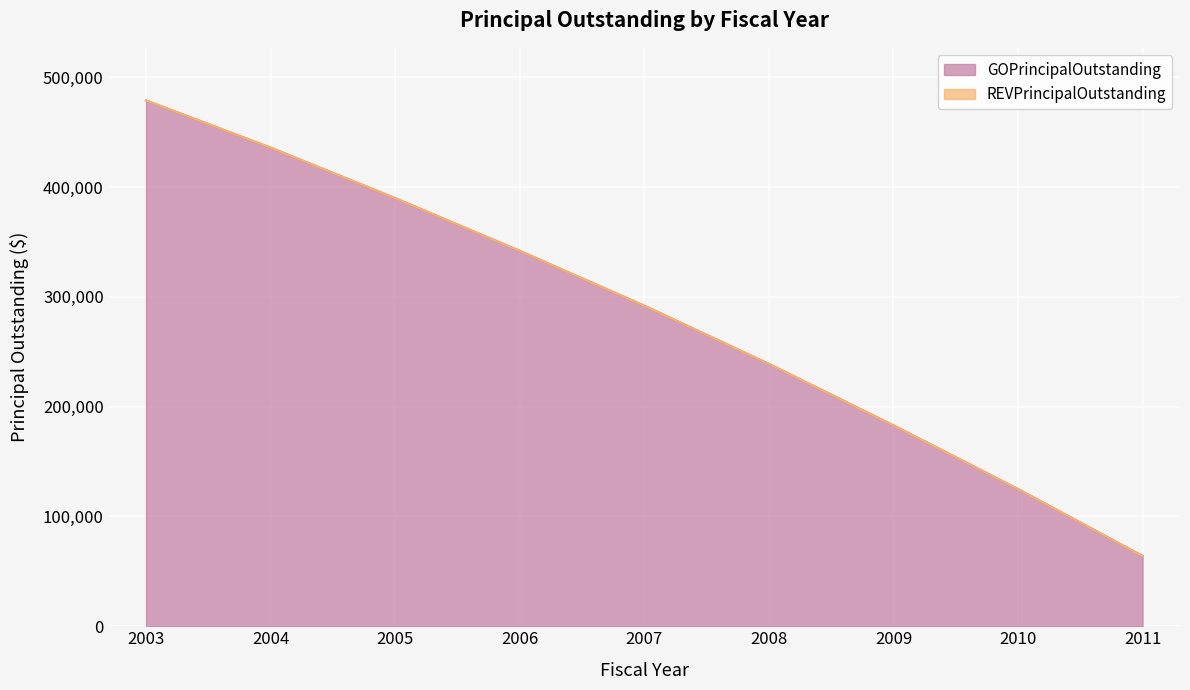

Reading left to right, transcribe all the data shown in this chart.

479000	436000	390000	342000	292000	239000	183000	125000	64000